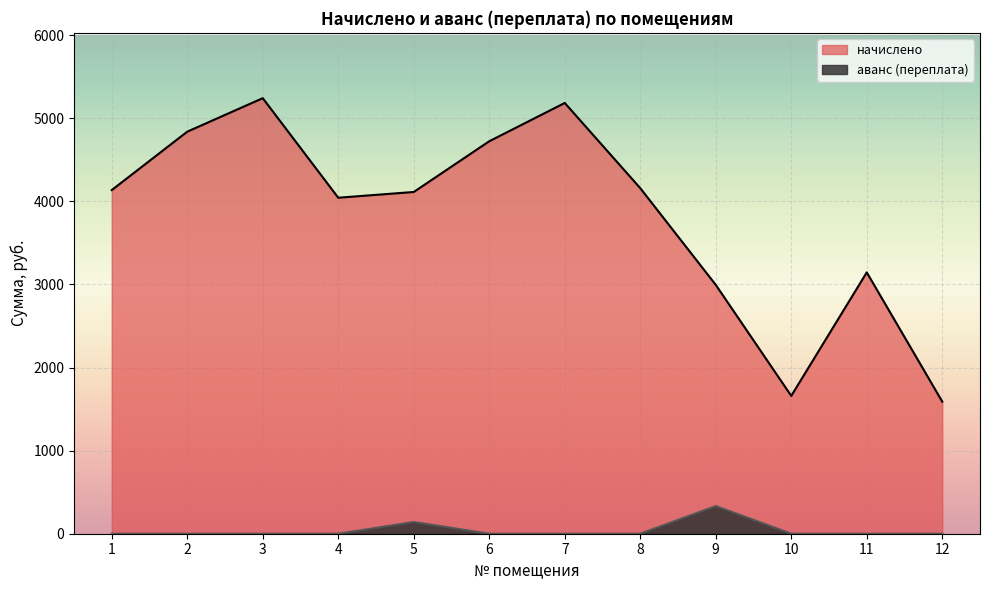

At which category is the sum across all series the highest?

3